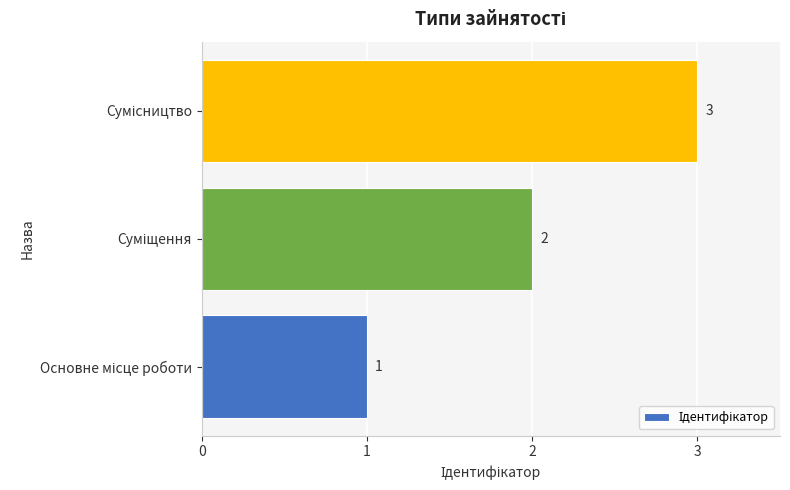

What is the difference between the second highest and minimum values?

1